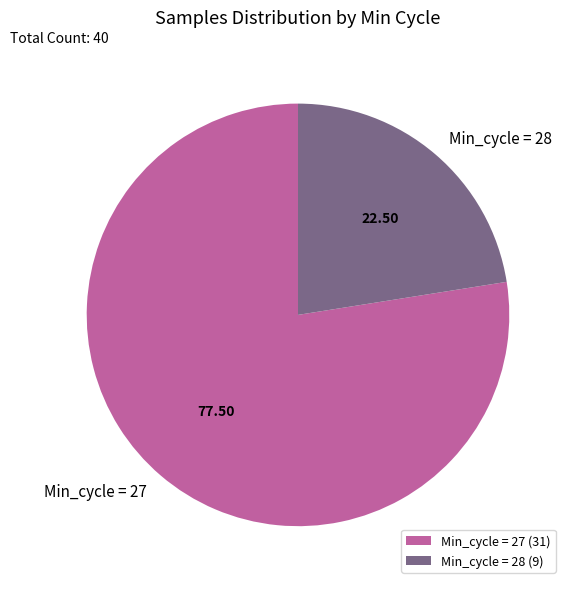

Is there any slice that represents more than half of the pie?

Yes